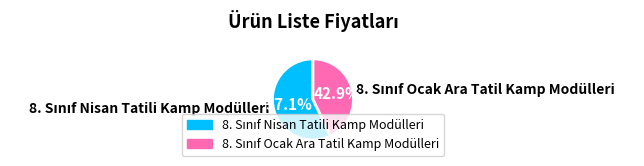

How many segments does this pie chart have?

2